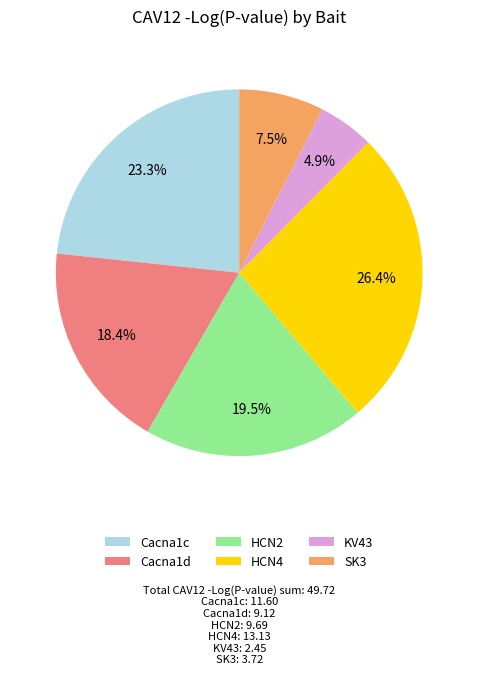

What percentage do SK3 and Cacna1c together represent?

30.8%